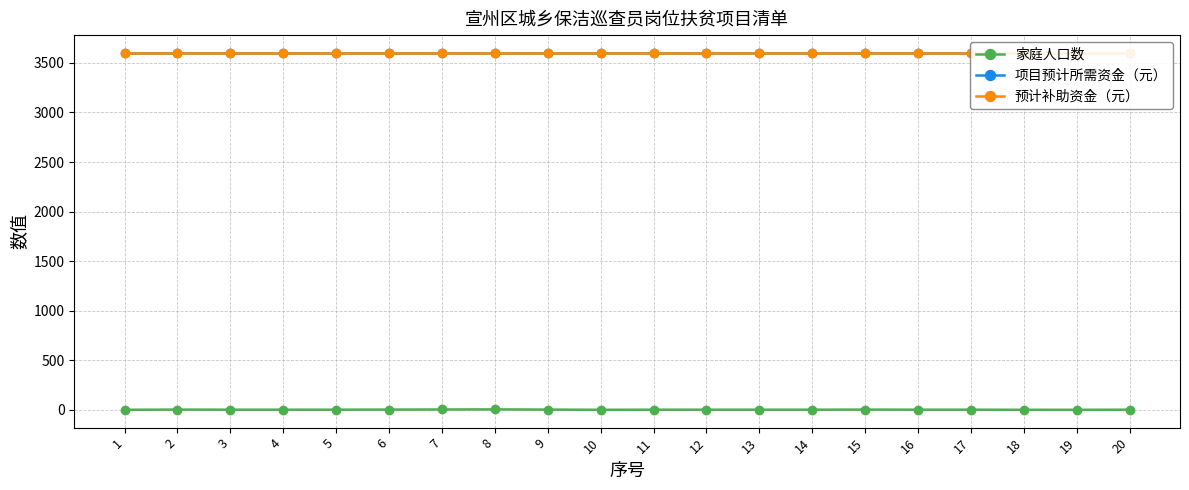

How many lines are shown in the chart?

3